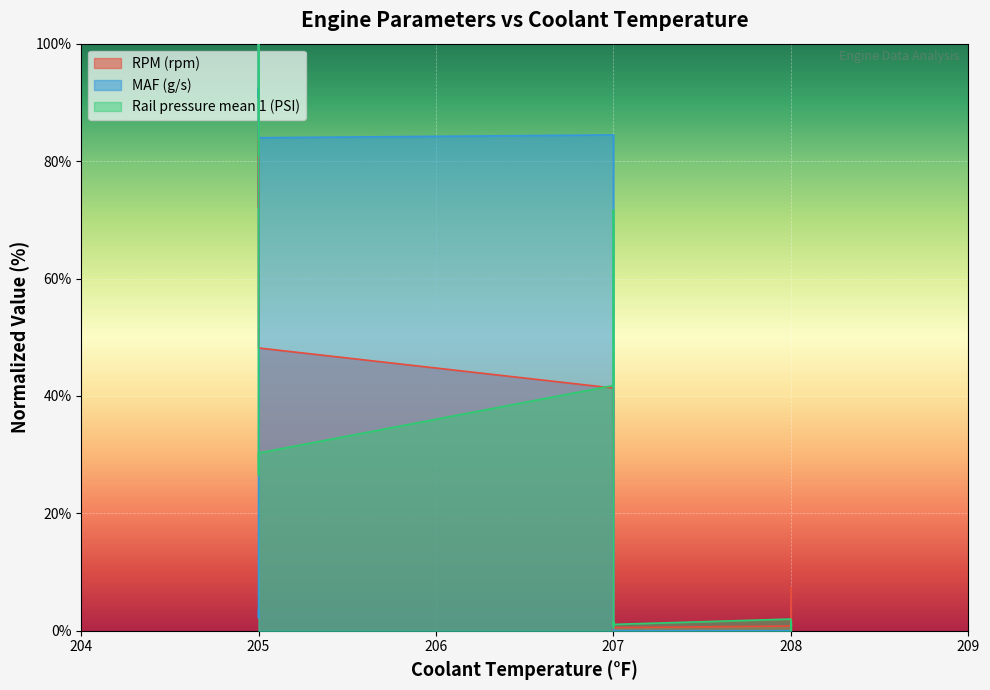

Between which two adjacent categories do RPM (rpm) and MAF (g/s) first intersect?

207 and 207